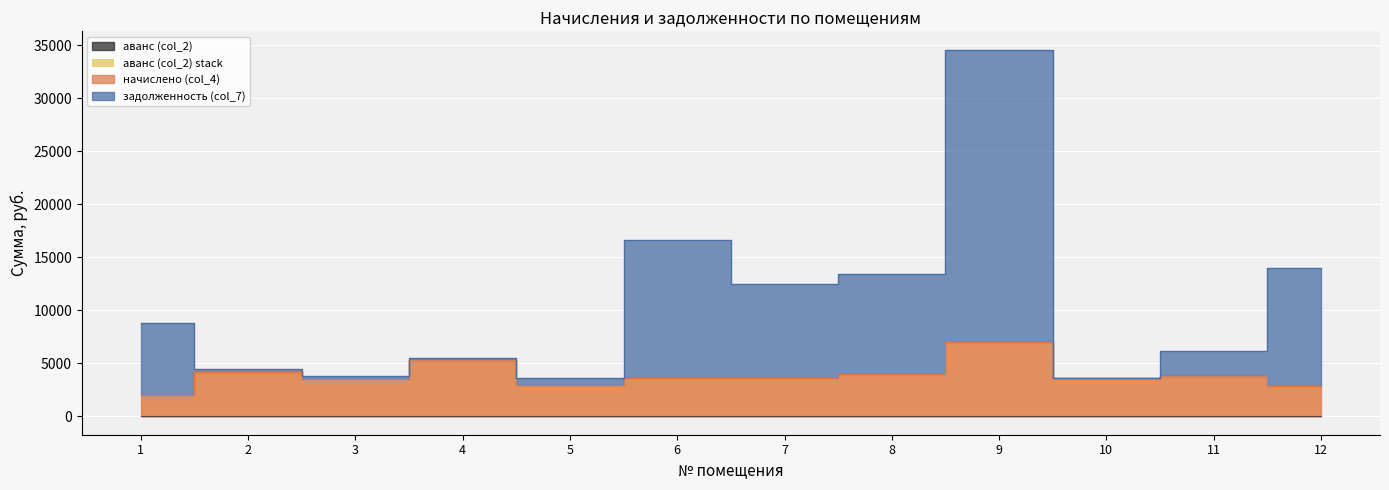

True or false: задолженность (col_7) has a value of 2883.4 at 7.

False